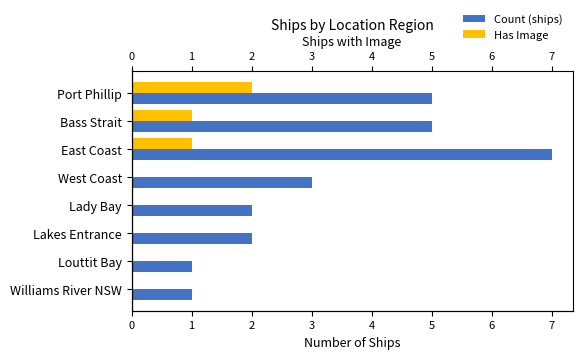

Rank the series by their maximum value, from lowest to highest.

Has Image, Count (ships)